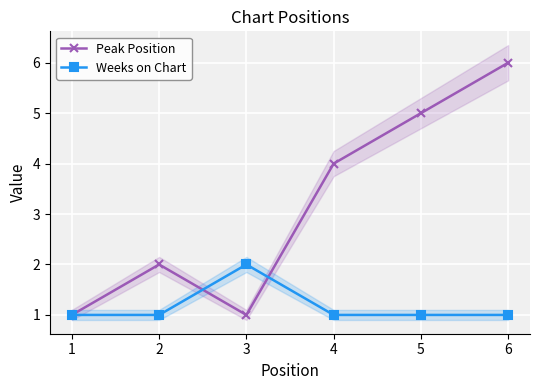

How many interior local peaks does the Peak Position series have?

1